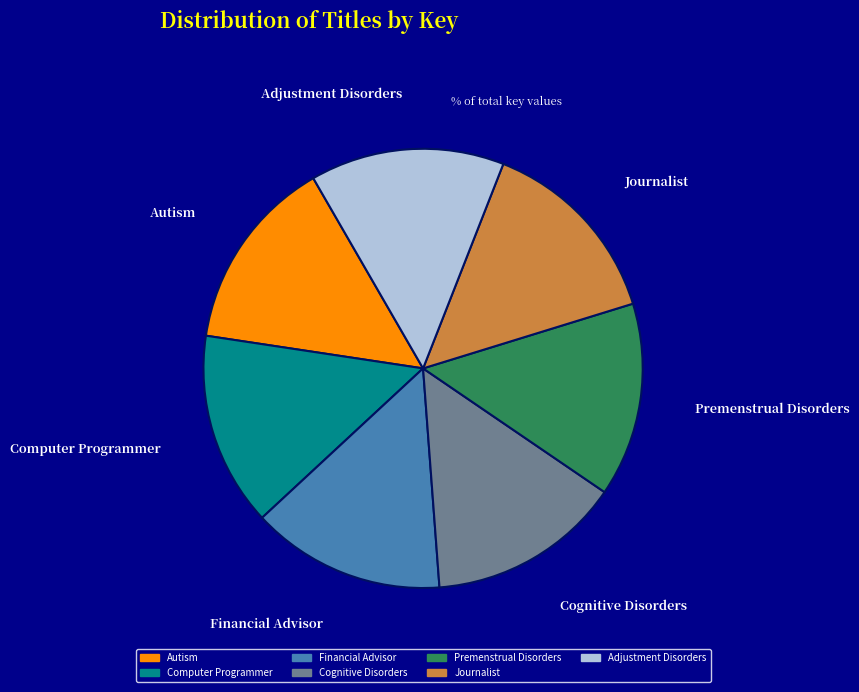

Approximately how many times larger is the value at Cognitive Disorders compared to Adjustment Disorders?

1.0